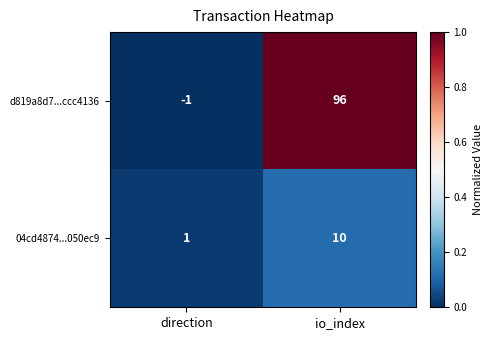

What is the total value across all series at io_index?

106